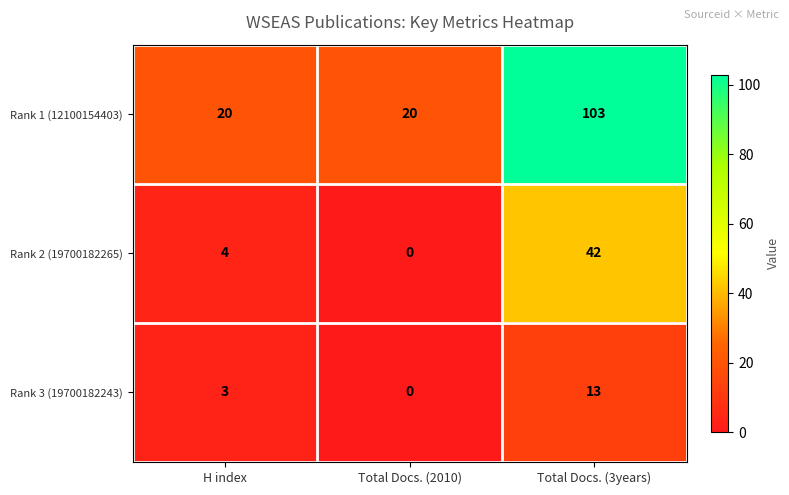

What is the total value across all series at H index?

27